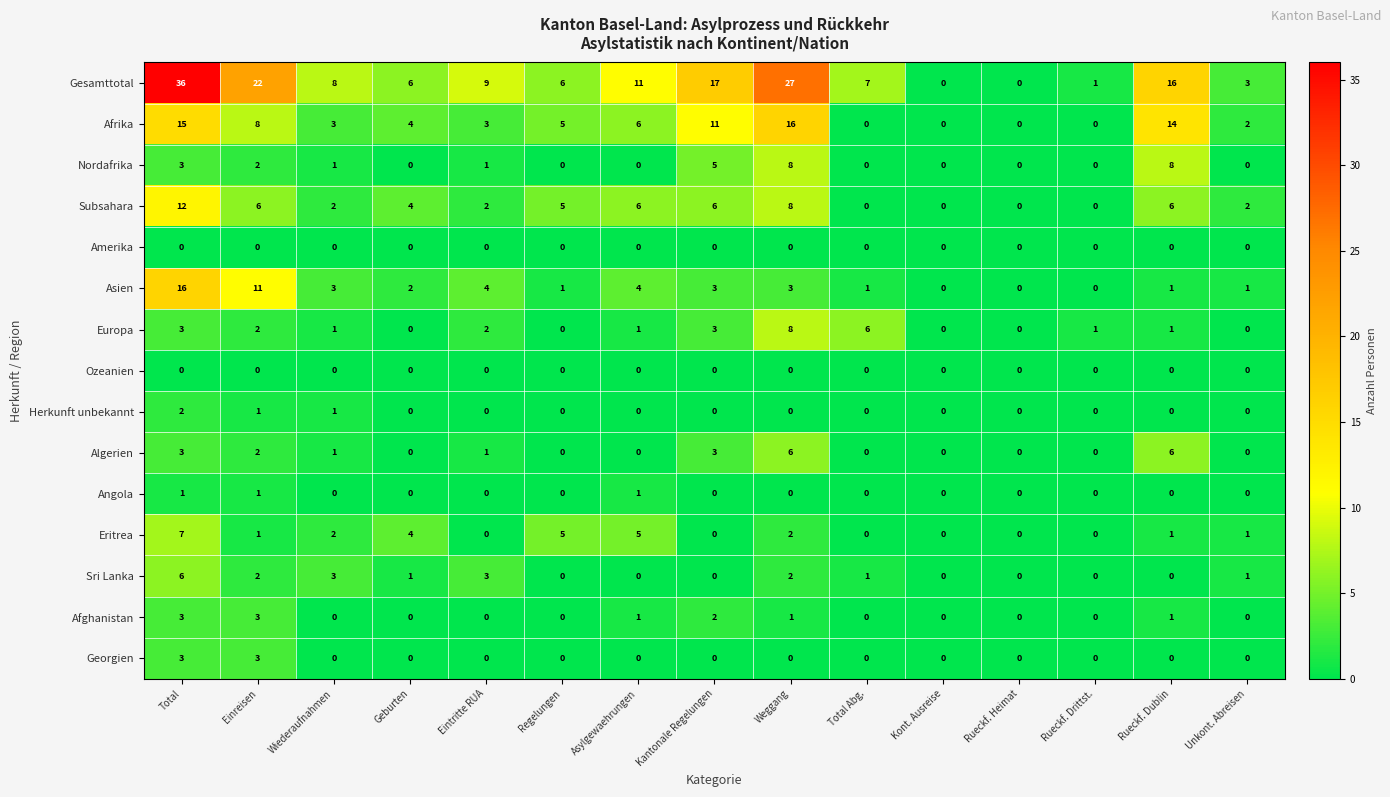

What is the difference between the highest and lowest values at Total Abg.?

7